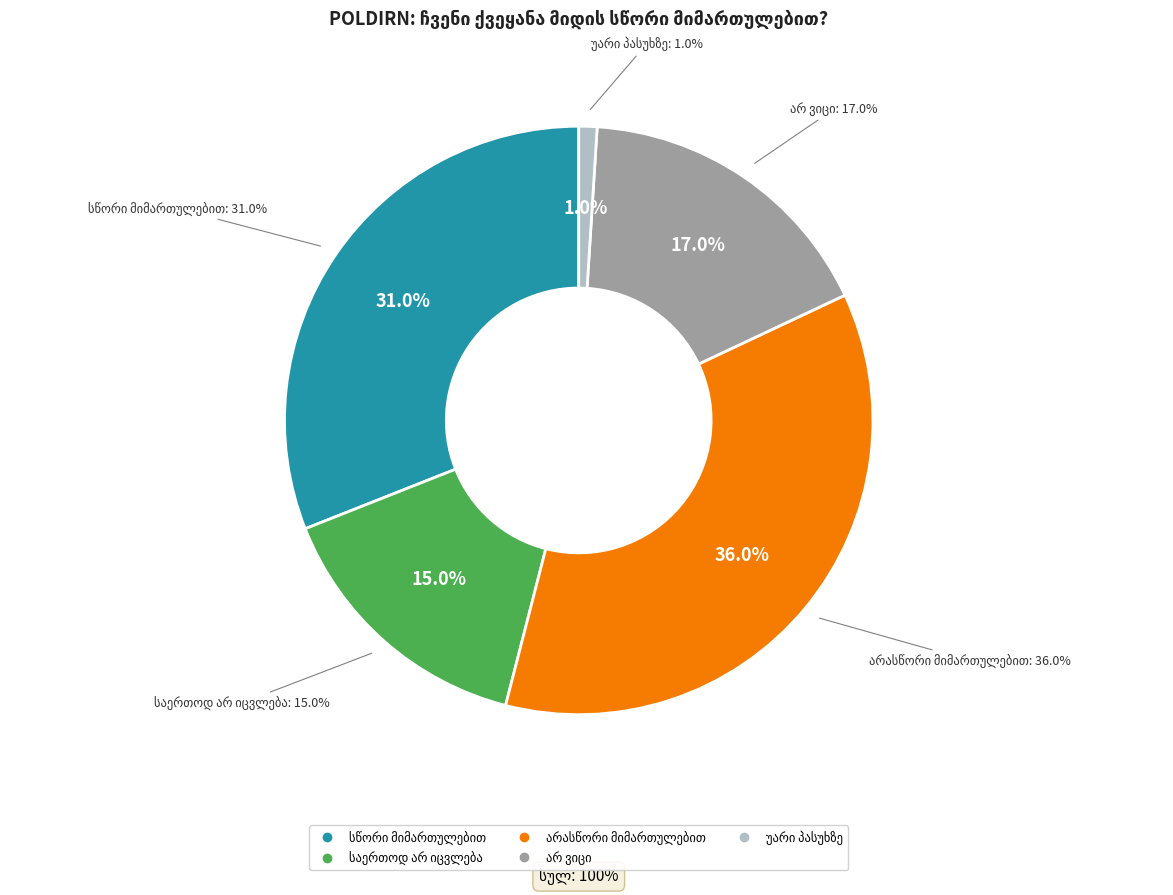

Does any single category account for the majority?

No